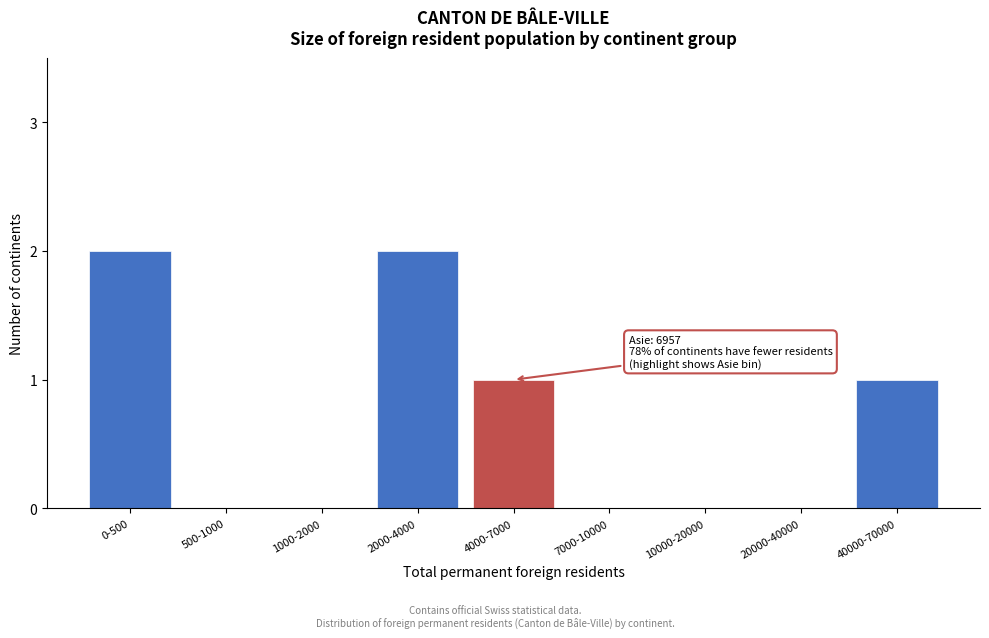

Reading left to right, extract all data points from this chart.

0-500=2	500-1000=0	1000-2000=0	2000-4000=2	4000-7000=1	7000-10000=0	10000-20000=0	20000-40000=0	40000-70000=1